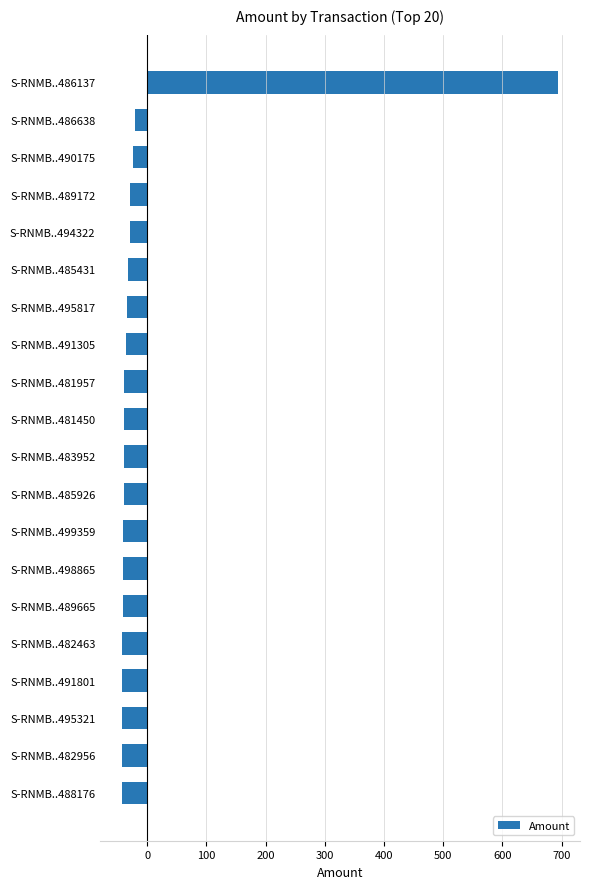

Which has a higher value, S-RNMB..486137 or S-RNMB..498865?

S-RNMB..486137